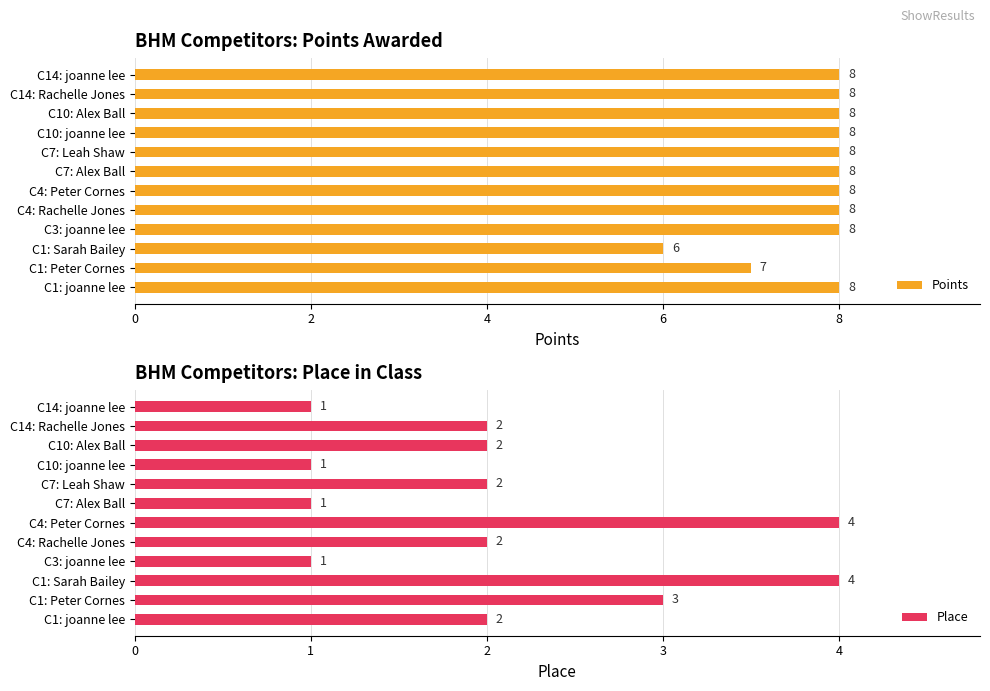

At which category is the sum across all series the highest?

10